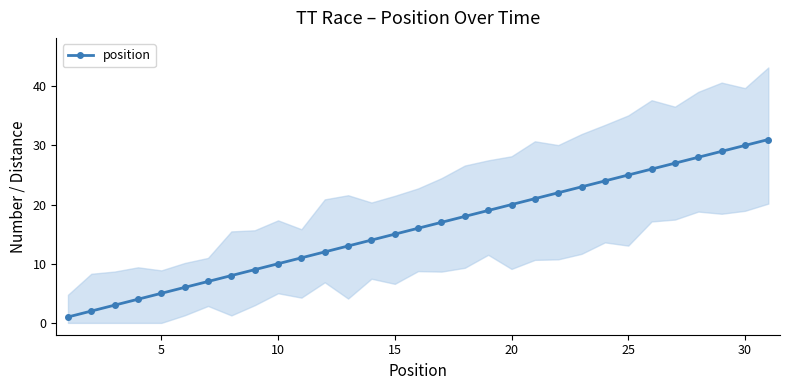

How many lines are shown in the chart?

1